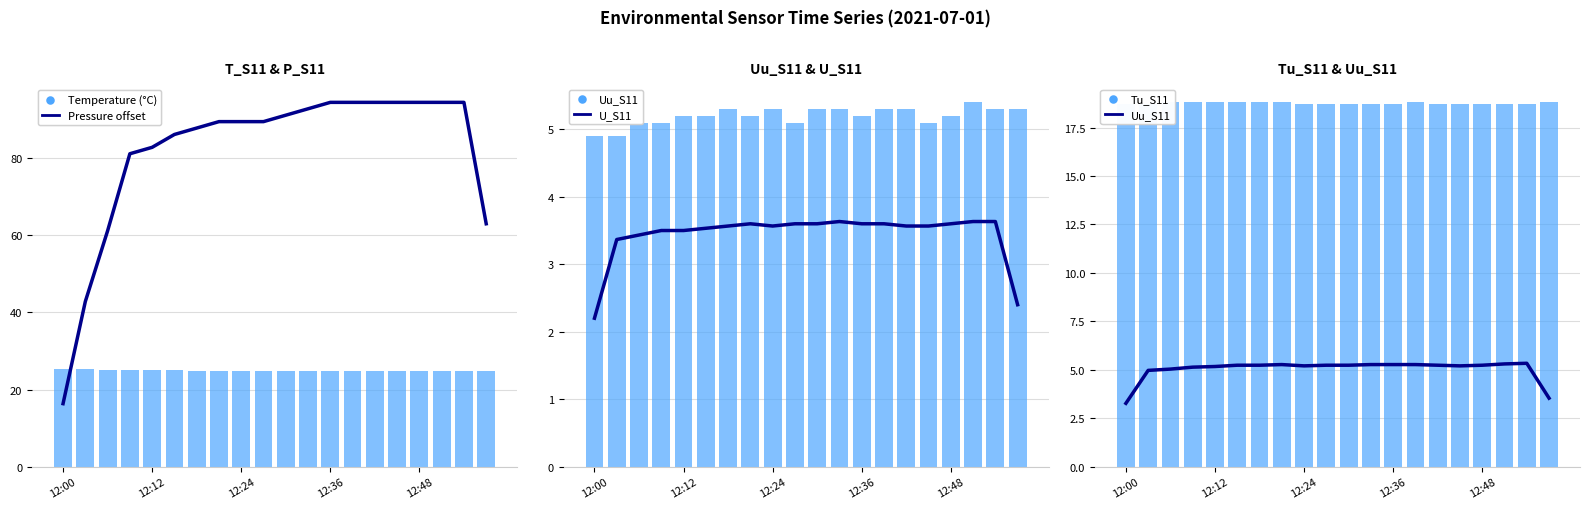

At how many categories does at least one series exceed 35?

19